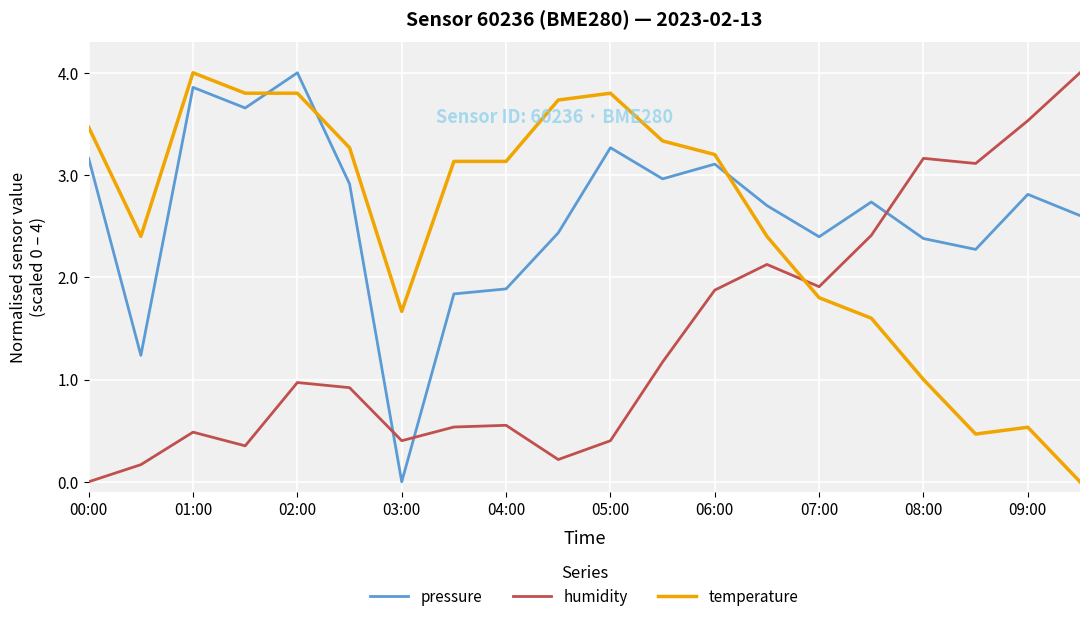

True or false: pressure and temperature intersect in this chart.

True